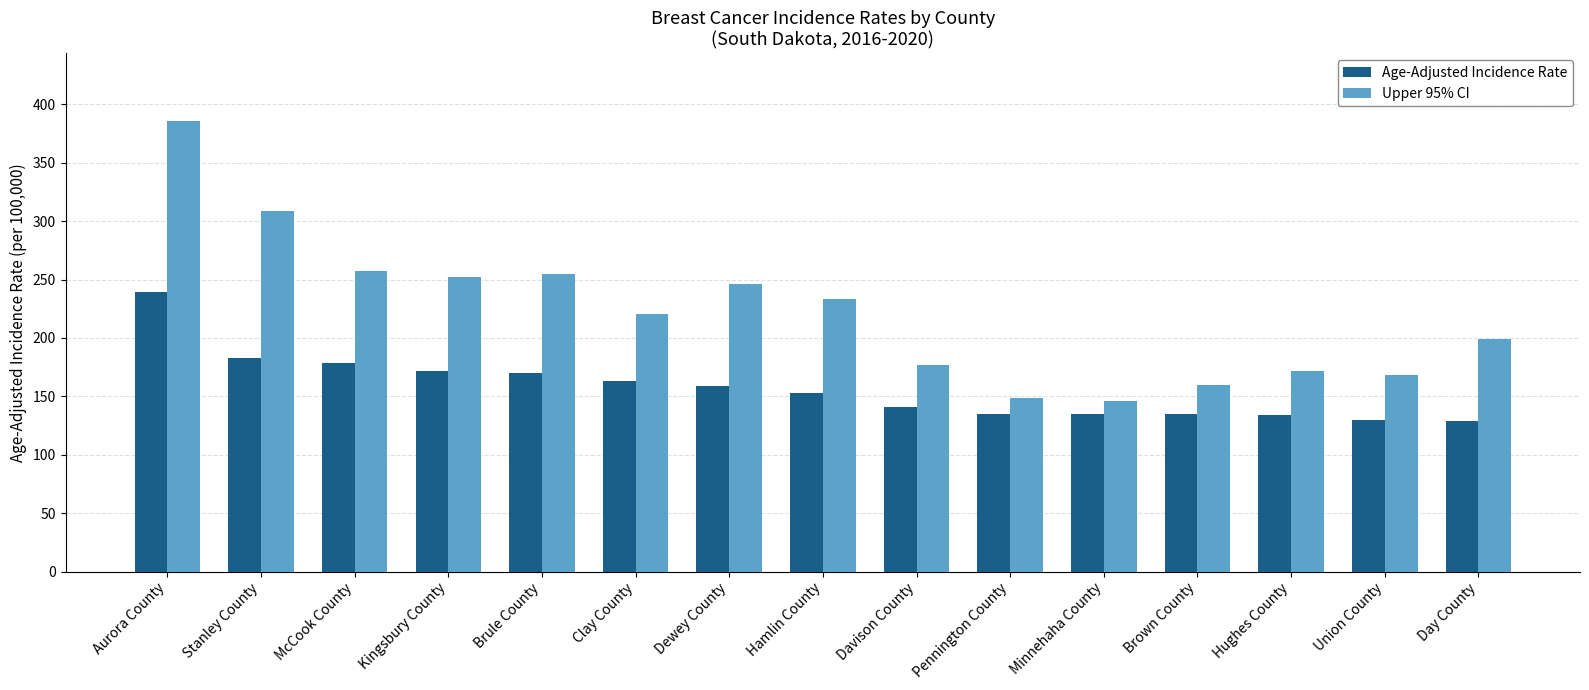

Read the Upper 95% CI value at Union County.

168.0